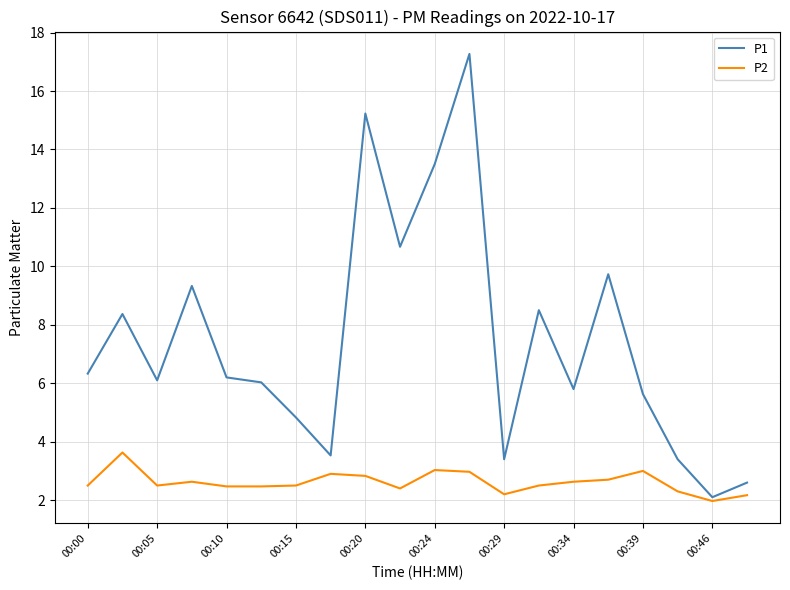

In P1, how many points are lower than both neighbors (excluding endpoints)?

6